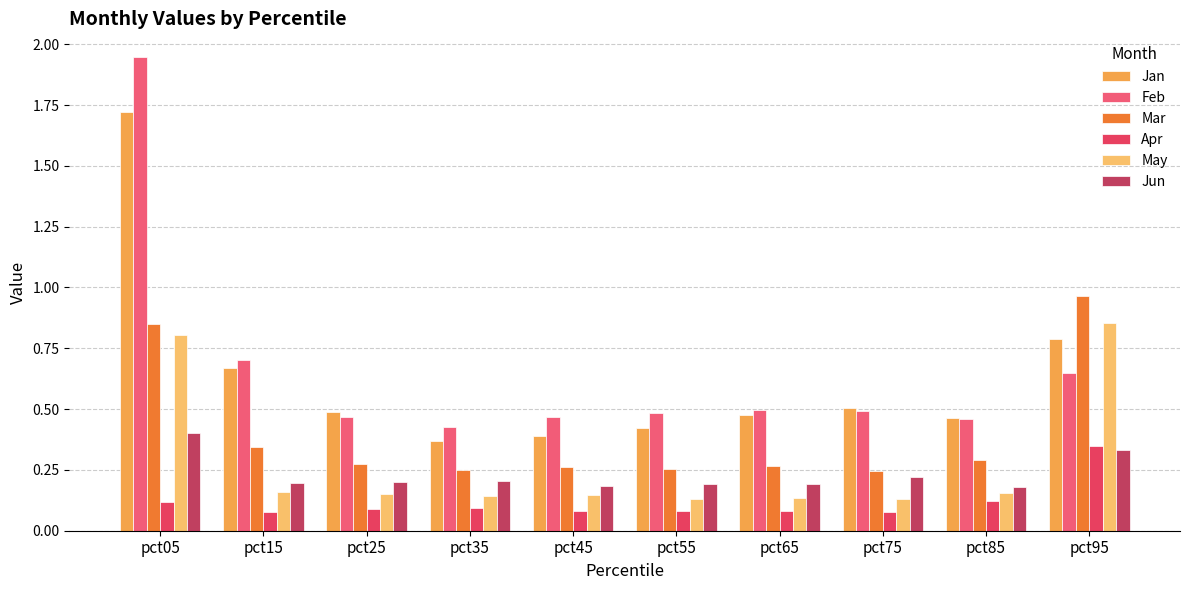

How many groups of bars are there?

10